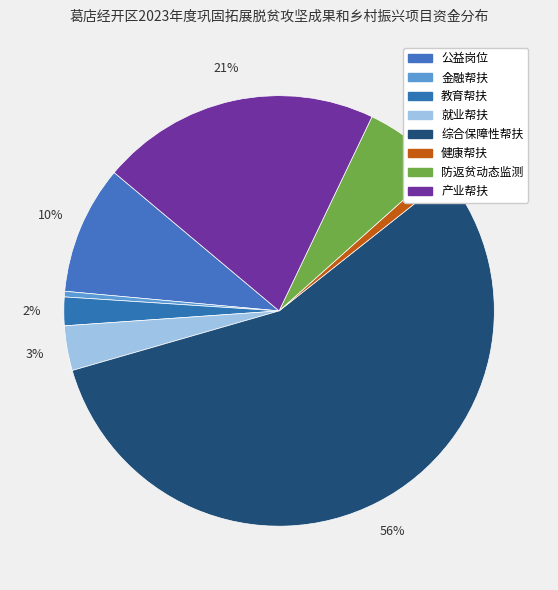

How many slices are in this pie chart?

8